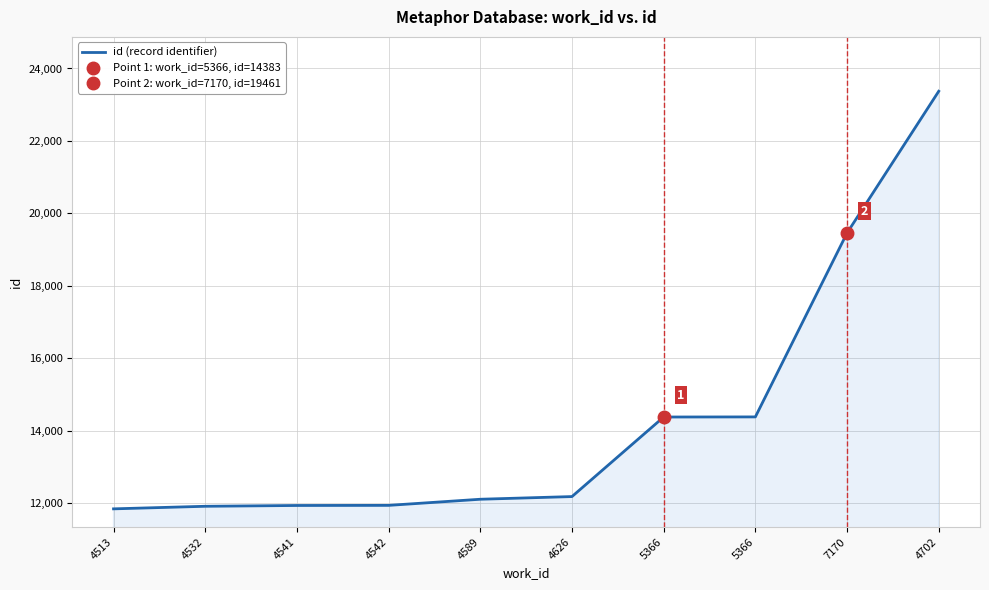

List the labels in order of value, smallest first.

4513, 4532, 4541, 4542, 4589, 4626, 5366, 5366, 7170, 4702